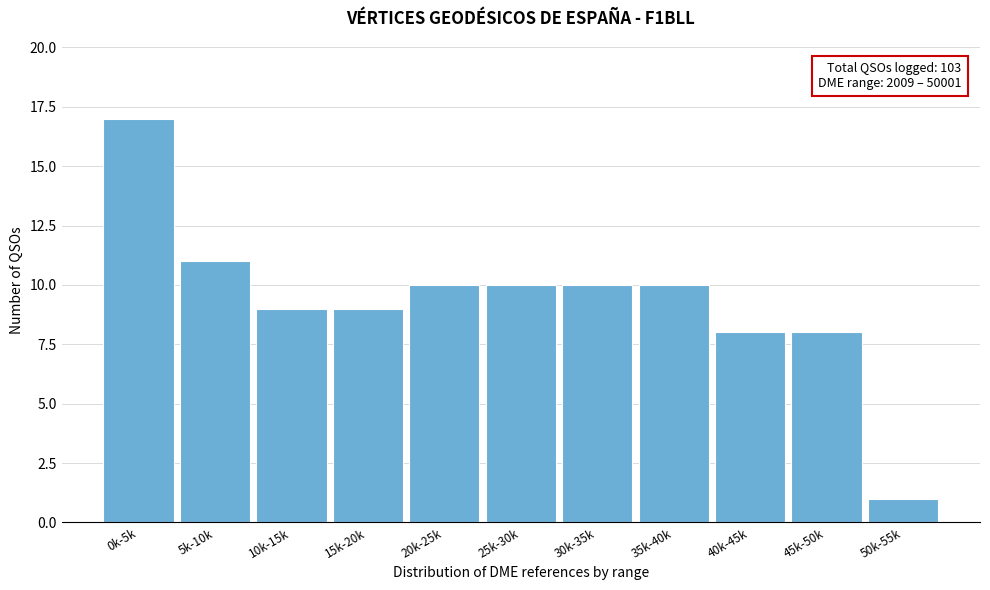

Reading left to right, what are all the values shown in this chart?

0k-5k=17	5k-10k=11	10k-15k=9	15k-20k=9	20k-25k=10	25k-30k=10	30k-35k=10	35k-40k=10	40k-45k=8	45k-50k=8	50k-55k=1